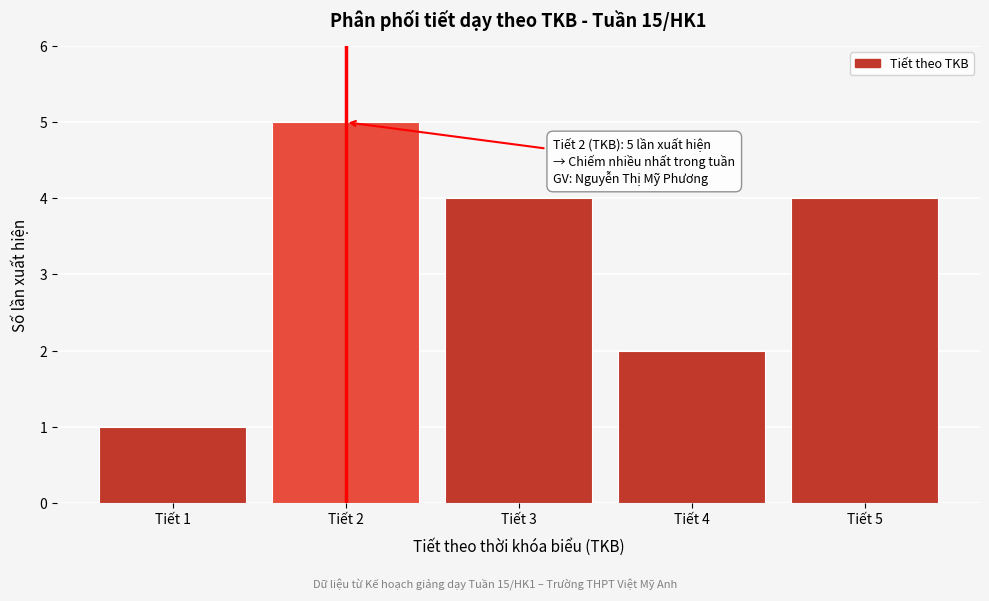

Reading left to right, what are all the values shown in this chart?

Tiết 1=1	Tiết 2=5	Tiết 3=4	Tiết 4=2	Tiết 5=4